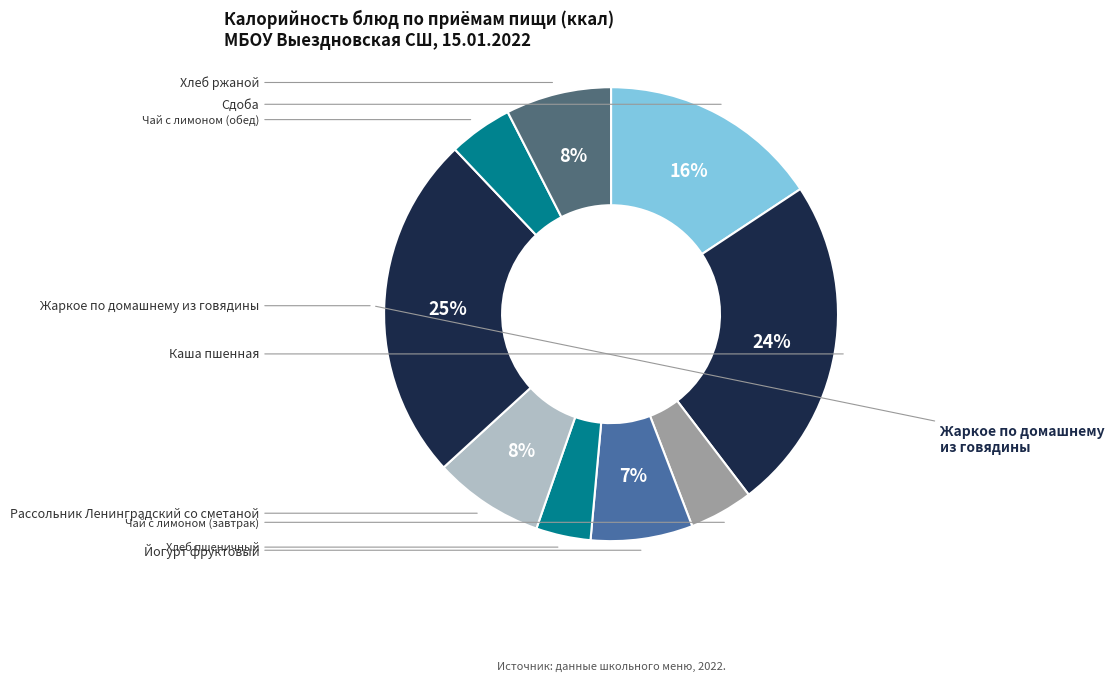

How many segments does this pie chart have?

9